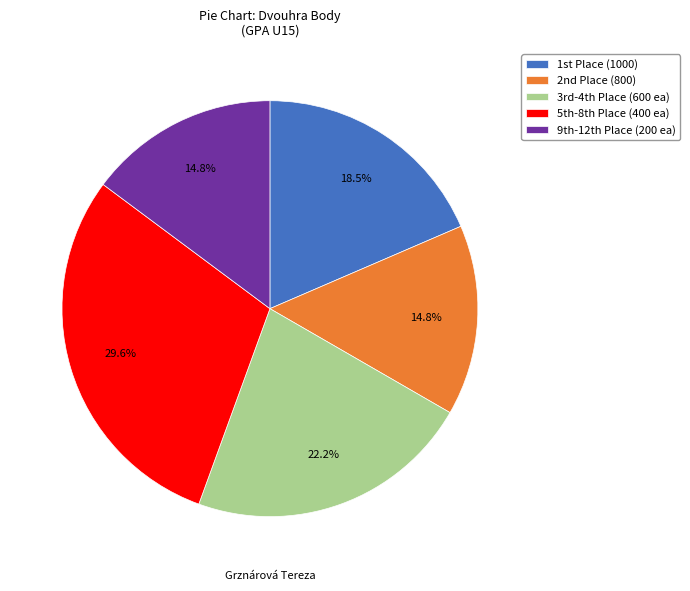

Which category has the biggest portion of the pie?

5th-8th Place (400 ea)